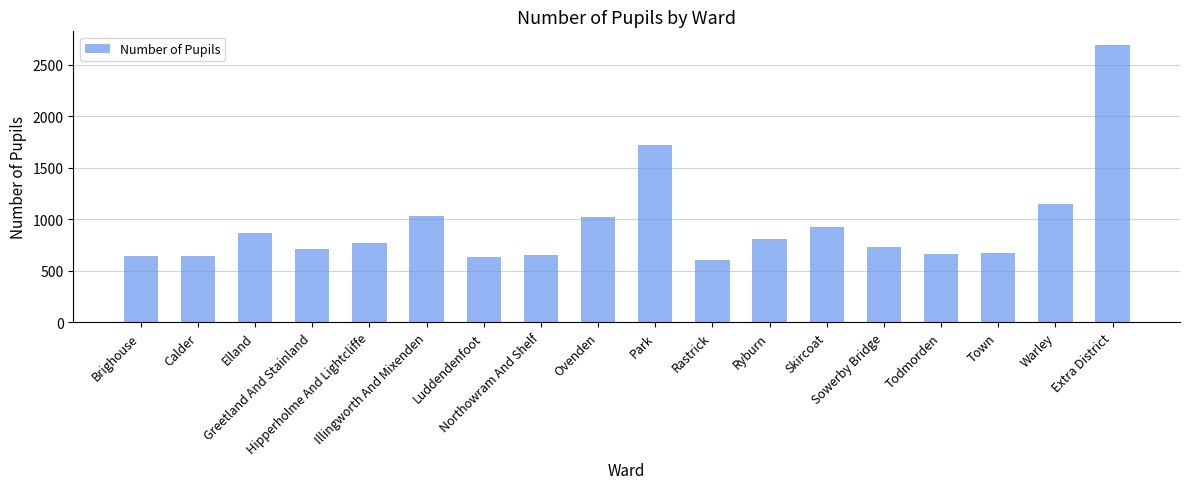

At which category does the chart reach its minimum across all series?

Rastrick